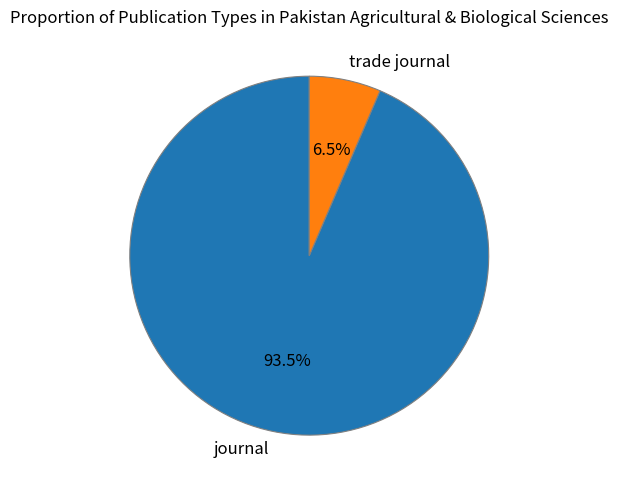

Which category accounts for the majority?

journal